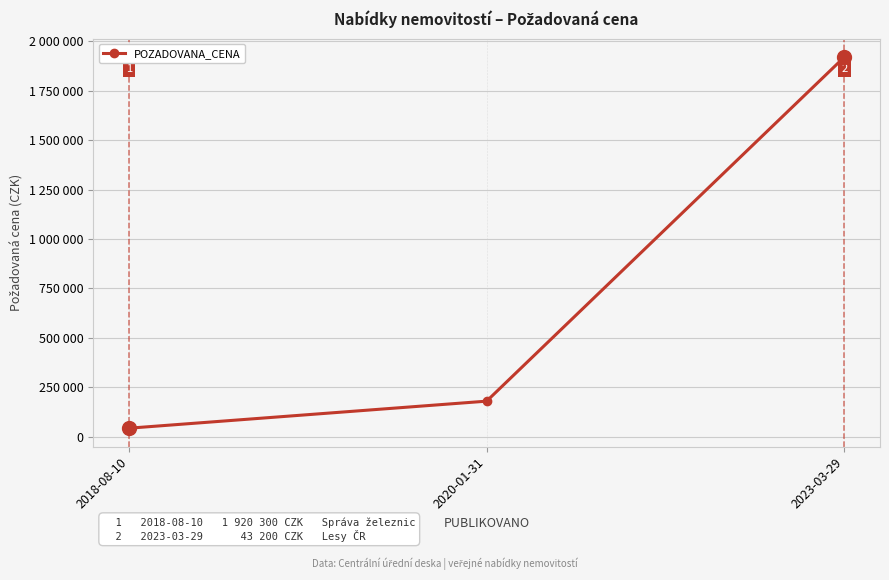

What is the minimum value shown in the chart?

43200